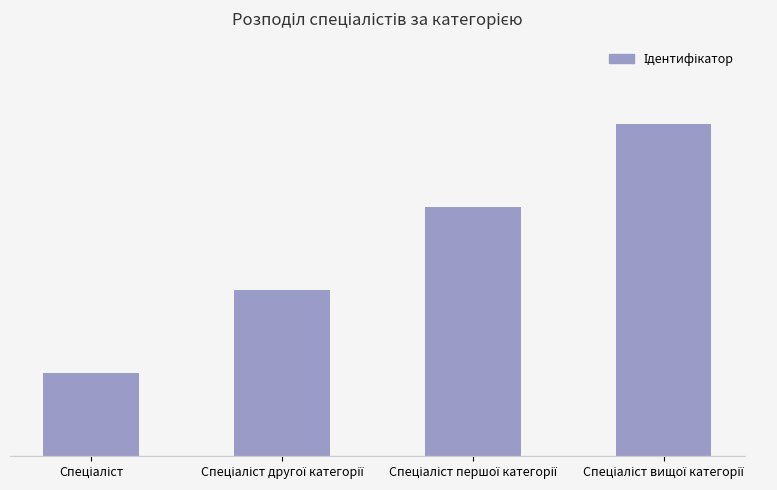

What is the smallest value displayed?

1